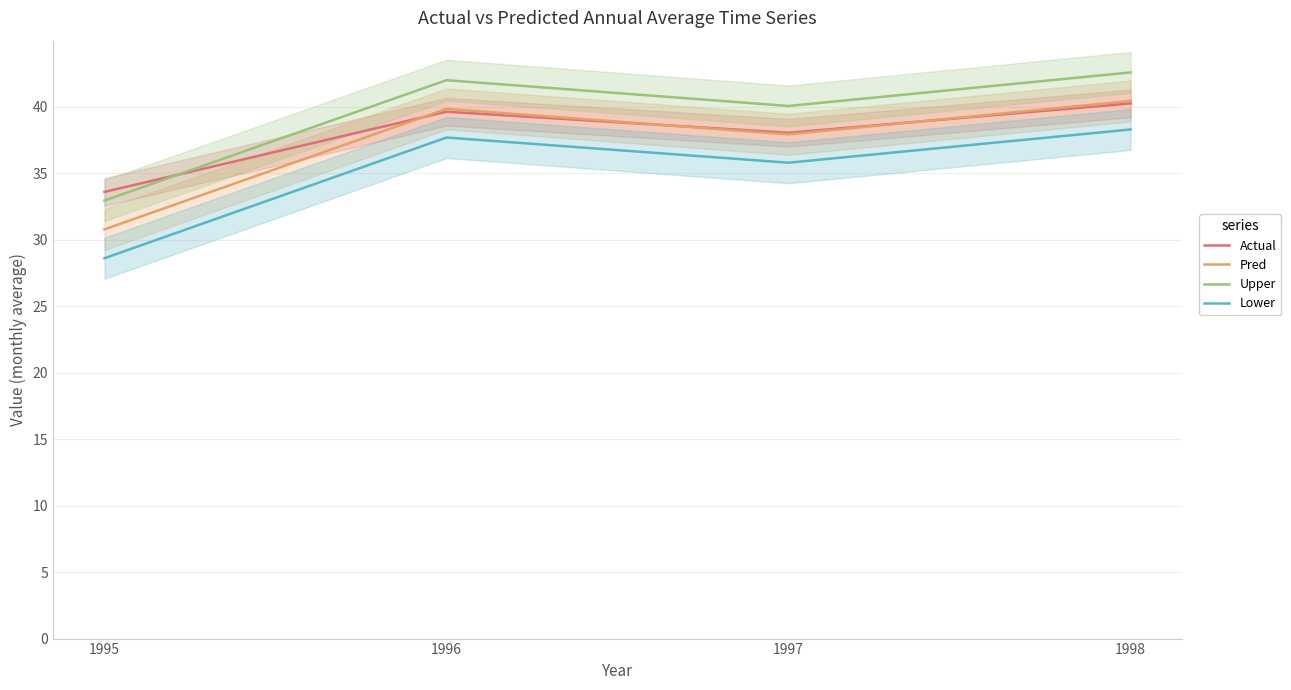

The value of Lower at 1995 is 28.6. True or false?

True